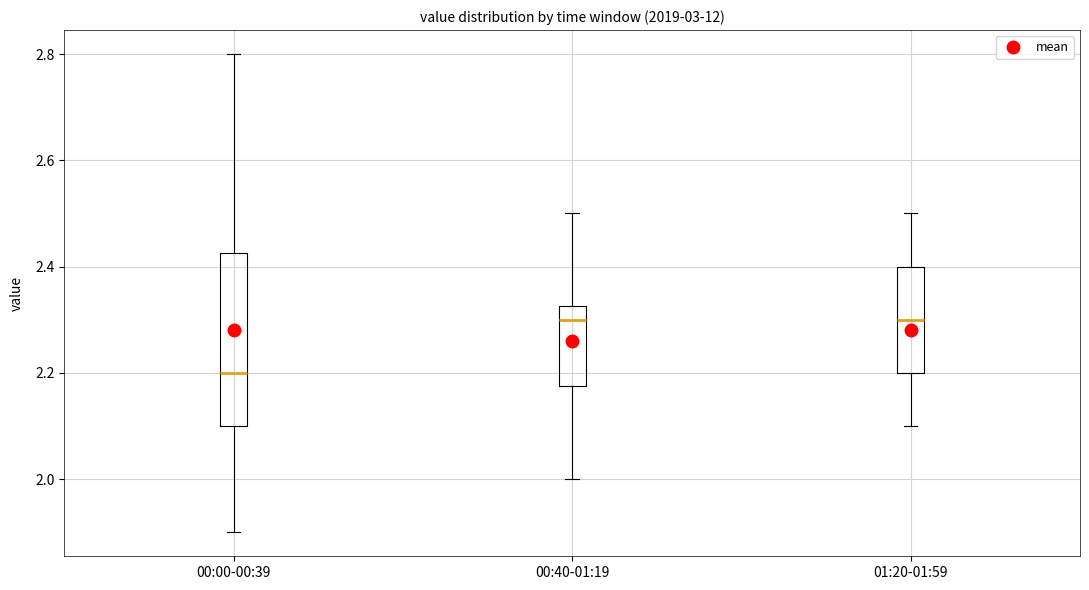

Where does the upper whisker of the box for 01:20-01:59 end on the y-axis? The values are not printed on the chart, so give them approximately, as read against the axis.

2.50